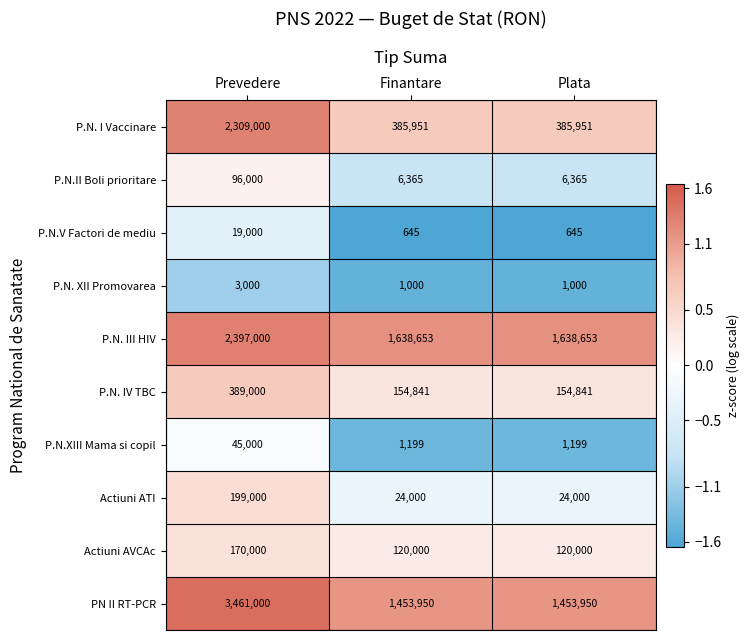

What is the smallest value displayed?

645